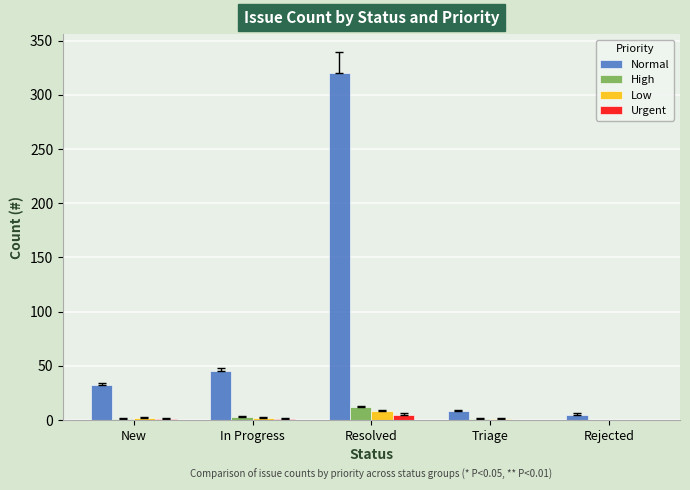

At which label does High reach its peak?

Resolved